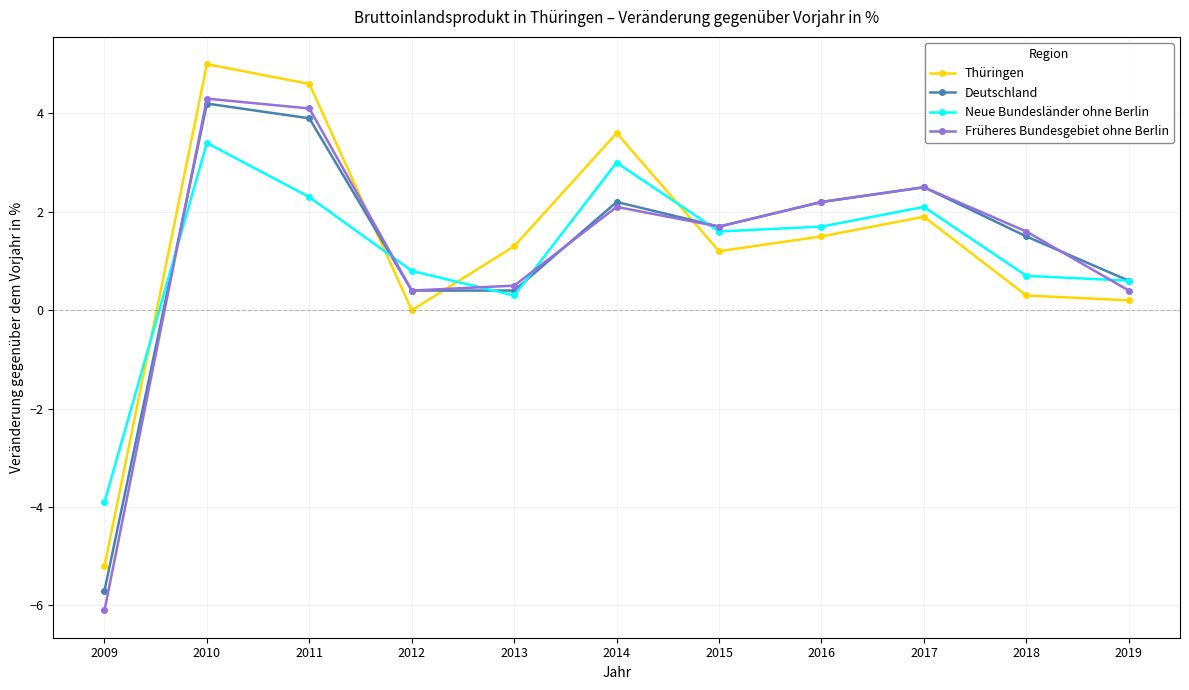

In Thüringen, how many points are lower than both neighbors (excluding endpoints)?

2